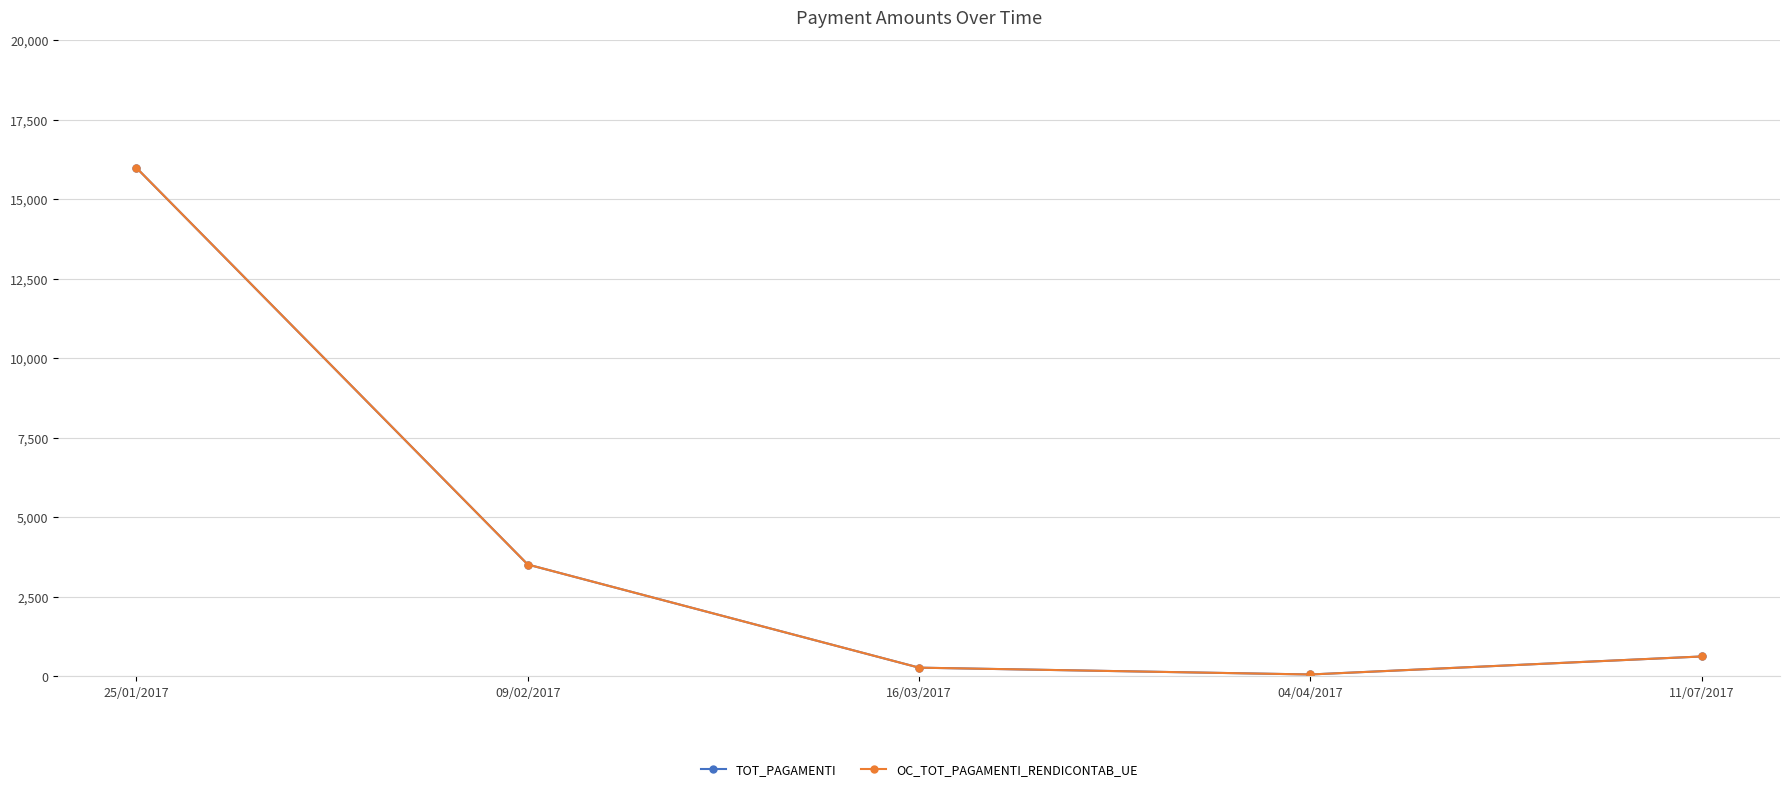

Rank the categories by OC_TOT_PAGAMENTI_RENDICONTAB_UE value from lowest to highest.

04/04/2017, 16/03/2017, 11/07/2017, 09/02/2017, 25/01/2017